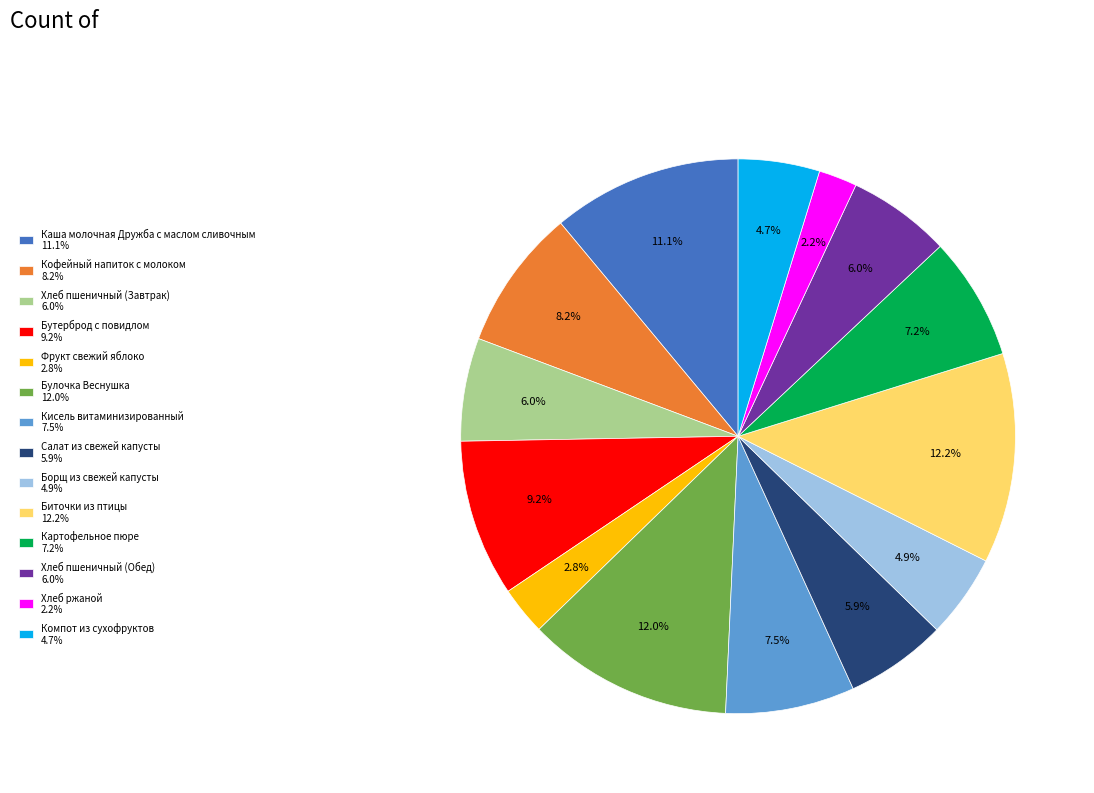

What is the smallest slice in the pie chart?

Хлеб ржаной